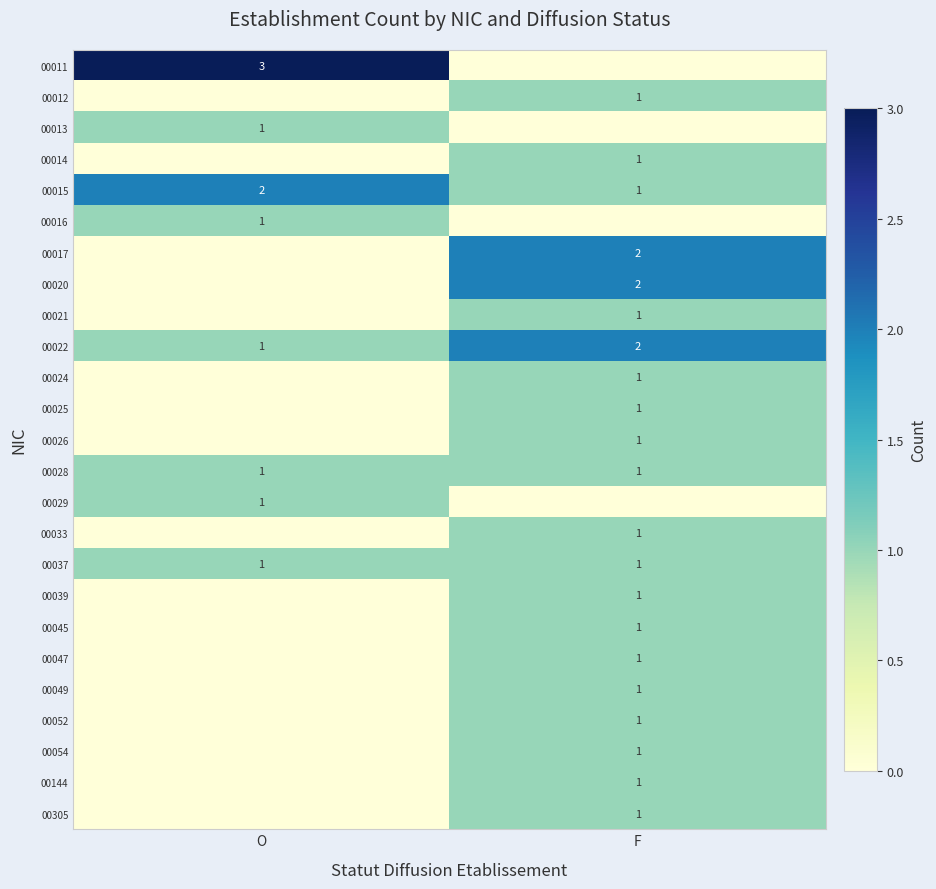

Is the value of 00022 at F greater than the value of 00049 at F?

Yes